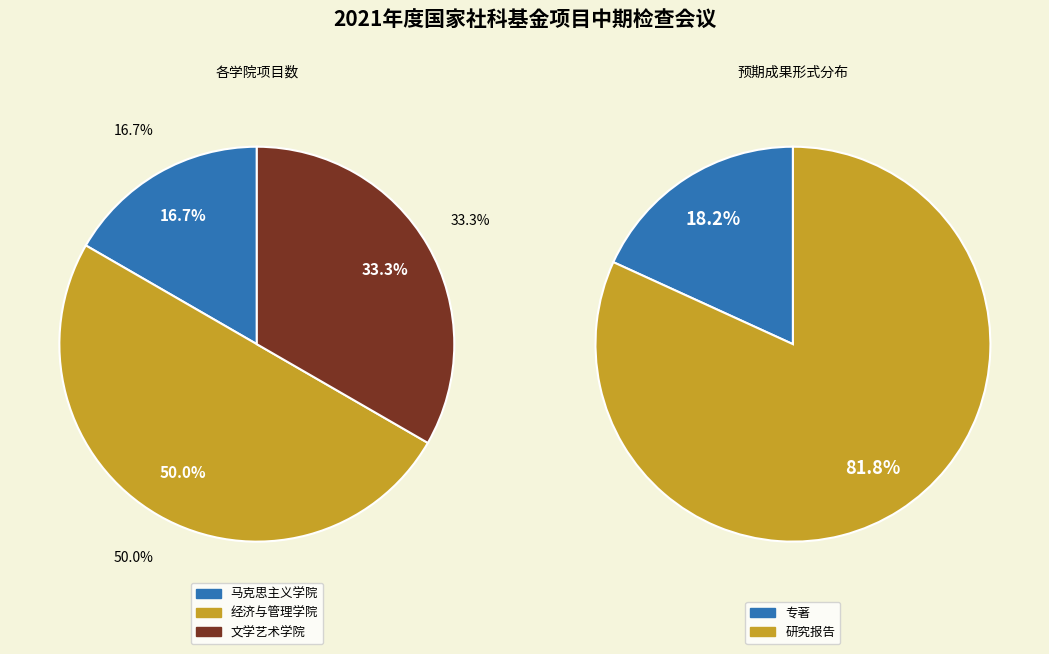

Which category has the smallest portion of the pie?

马克思主义学院